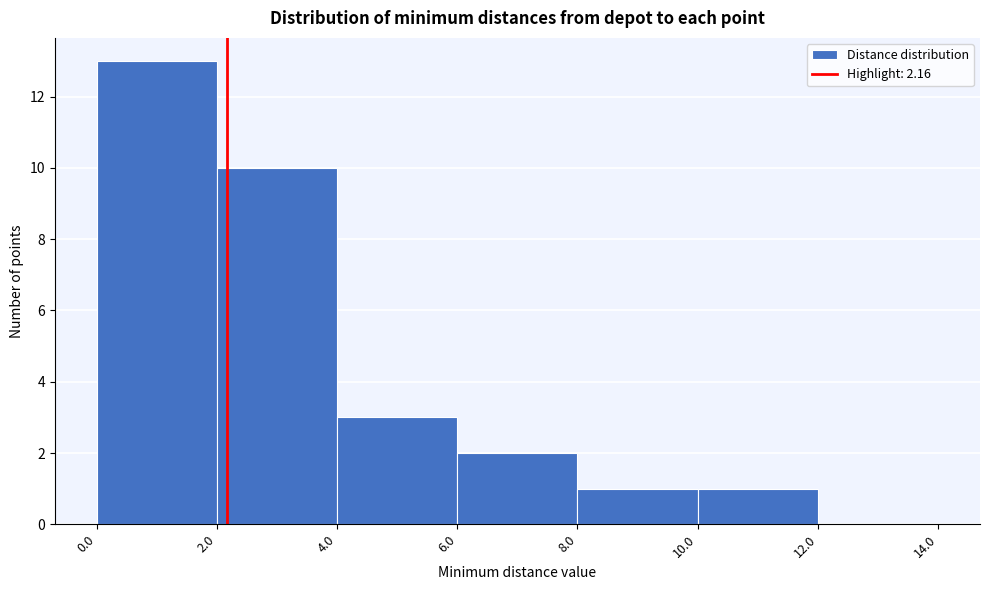

Reading left to right, transcribe this chart: for each bar, give the range it covers on the x-axis and its height. The values are not printed on the chart, so give them approximately, as read against the axis.

0.0 to 2.0: 13
2.0 to 4.0: 10
4.0 to 6.0: 3
6.0 to 8.0: 2
8.0 to 10.0: 1
10.0 to 12.0: 1
12.0 to 14.0: 0